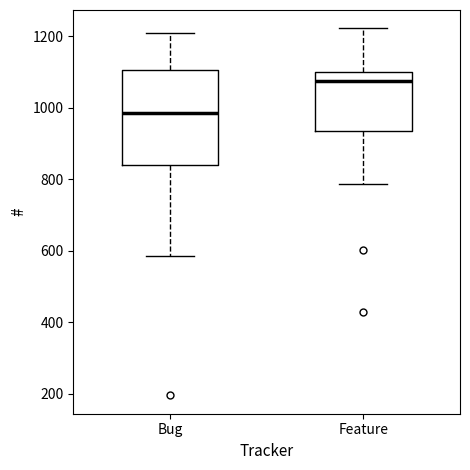

Which box is the tallest, from its lower edge to its upper edge?

Bug